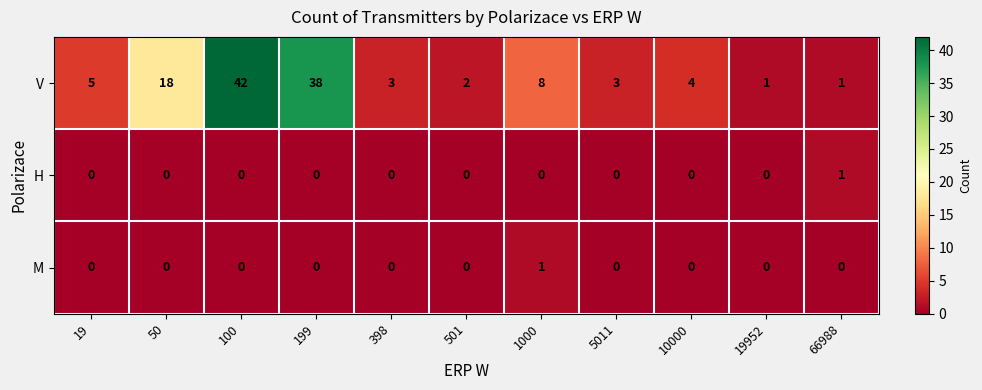

What is the difference between the highest and lowest values at 5011?

3